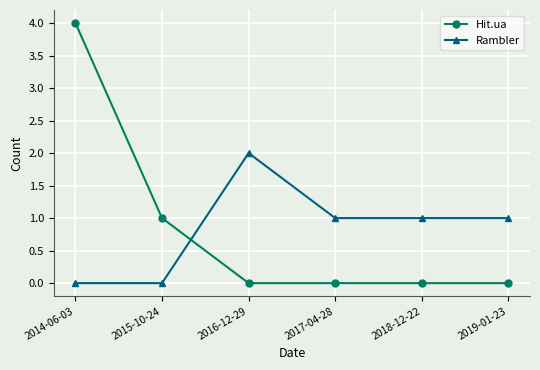

What is the maximum value for Hit.ua?

4